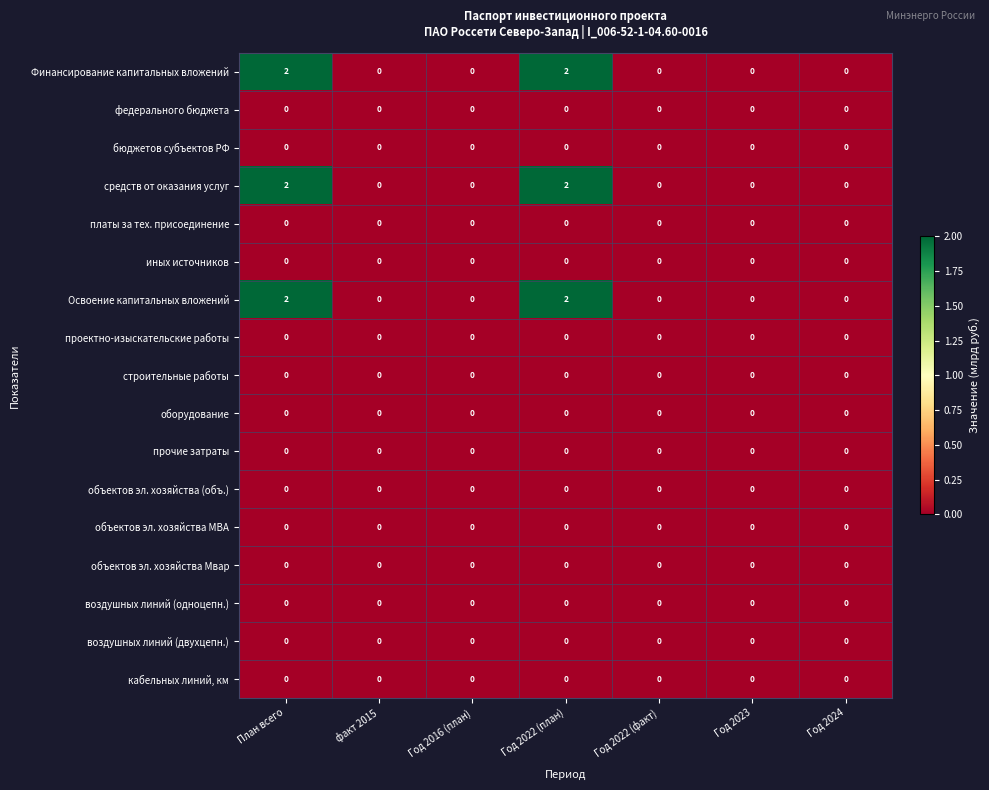

Count the number of data series in this chart.

17